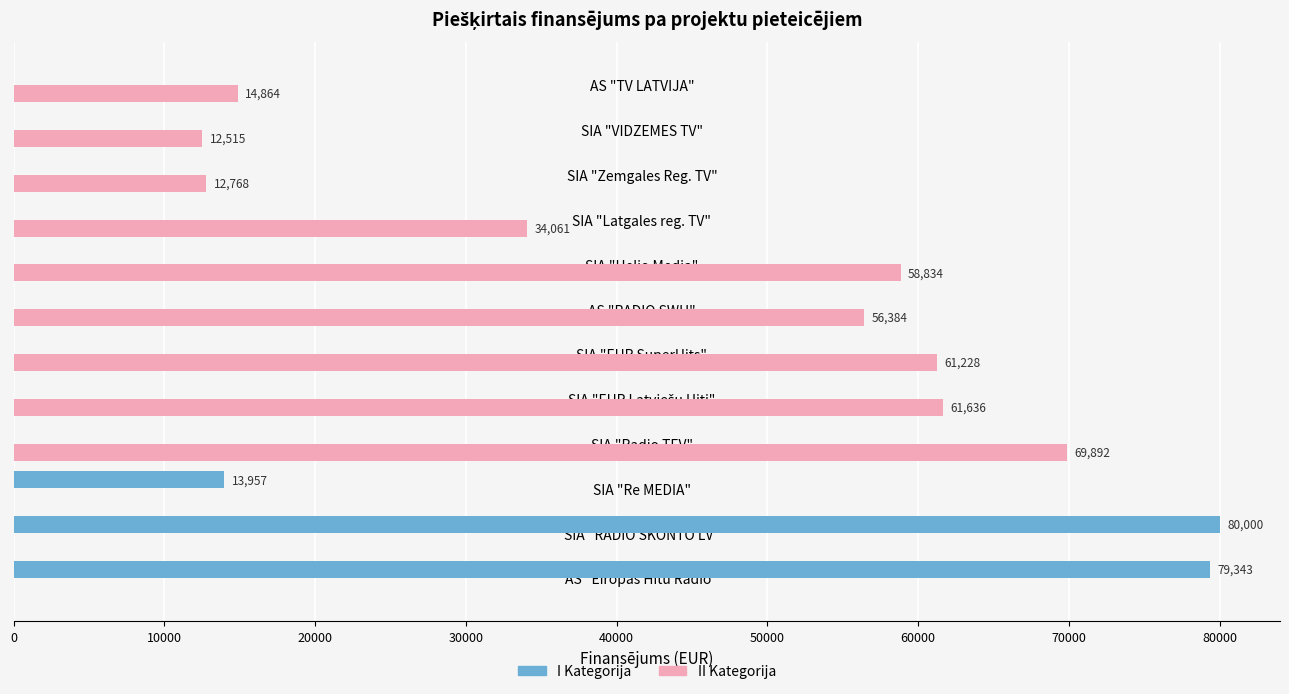

Is the value of II Kategorija at SIA "Latgales reg. TV" greater than the value of I Kategorija at AS "TV LATVIJA"?

Yes